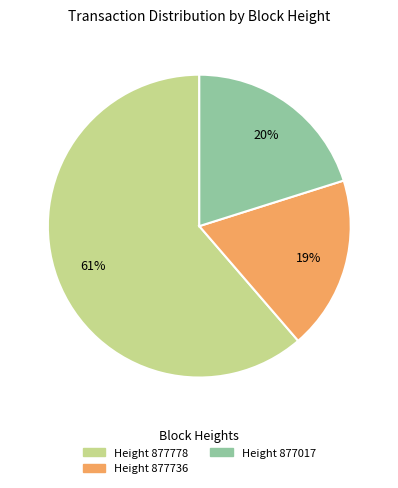

To the nearest percent, what is the average slice percentage?

33%